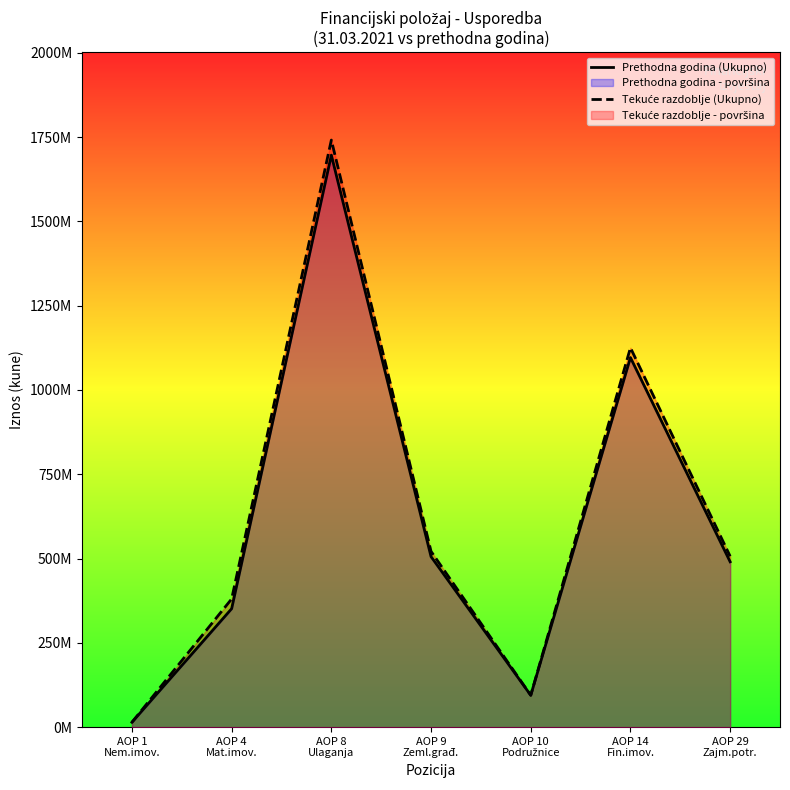

Where is the first local maximum for Tekuće razdoblje (Ukupno)?

AOP 8
Ulaganja